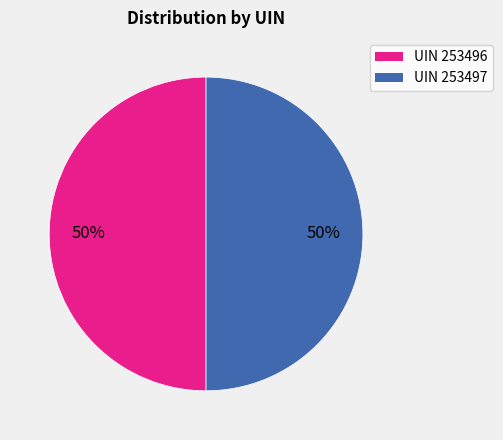

To the nearest percent, what is the average slice percentage?

50%